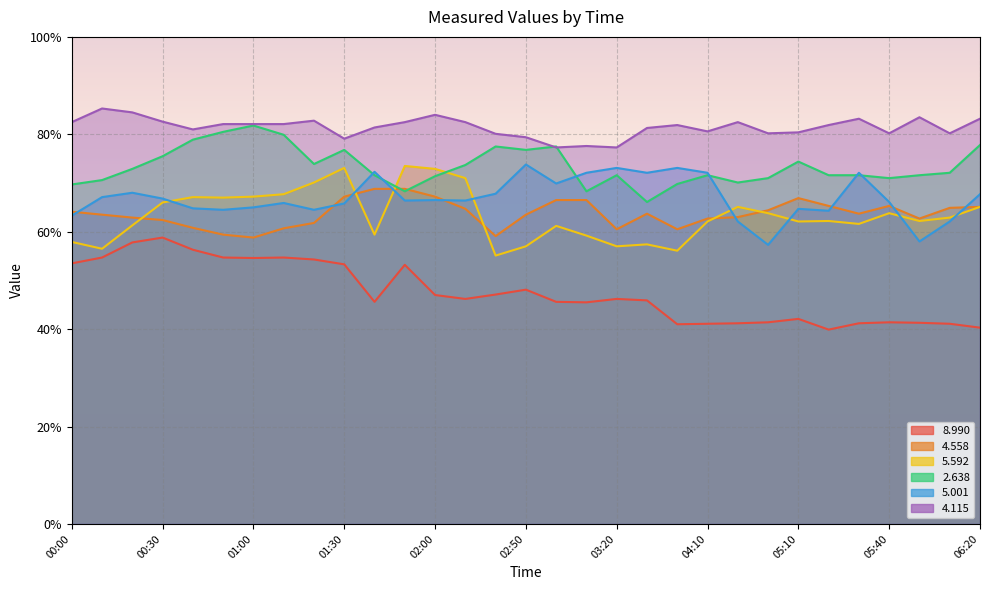

What is the sum of all   8.990 values?

1475.1